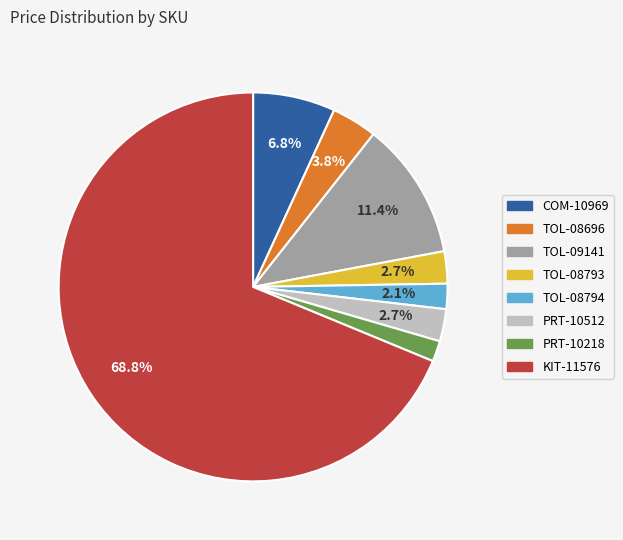

Which category has the biggest portion of the pie?

KIT-11576